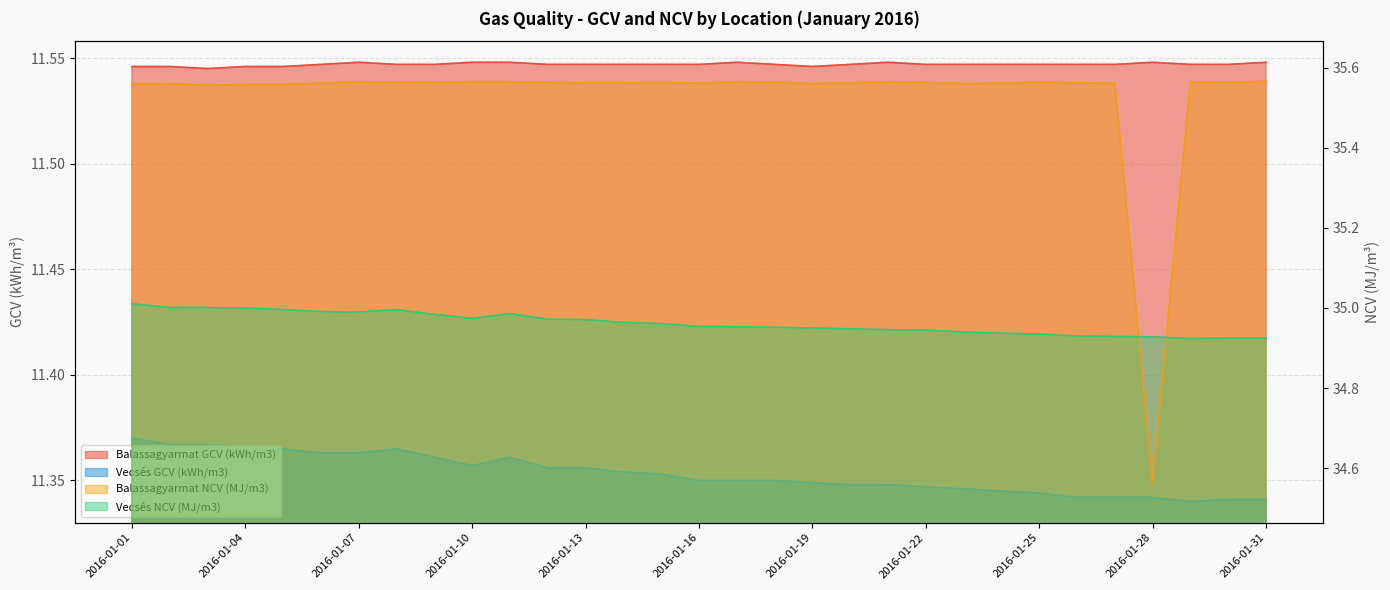

At how many categories does at least one series exceed 20?

31